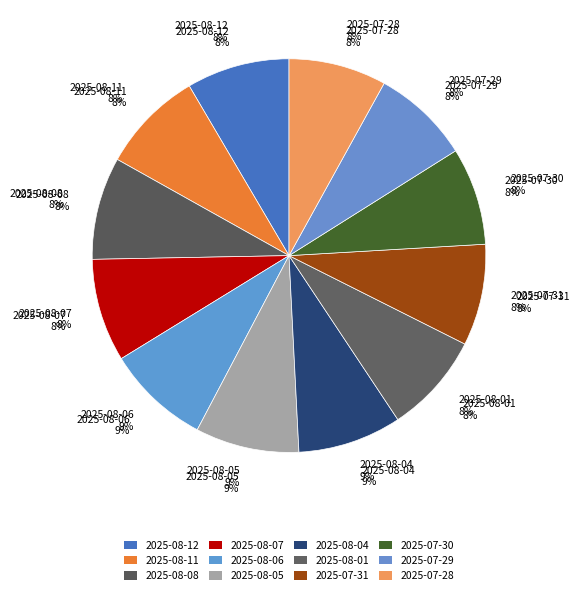

Count the number of slices in the pie.

12